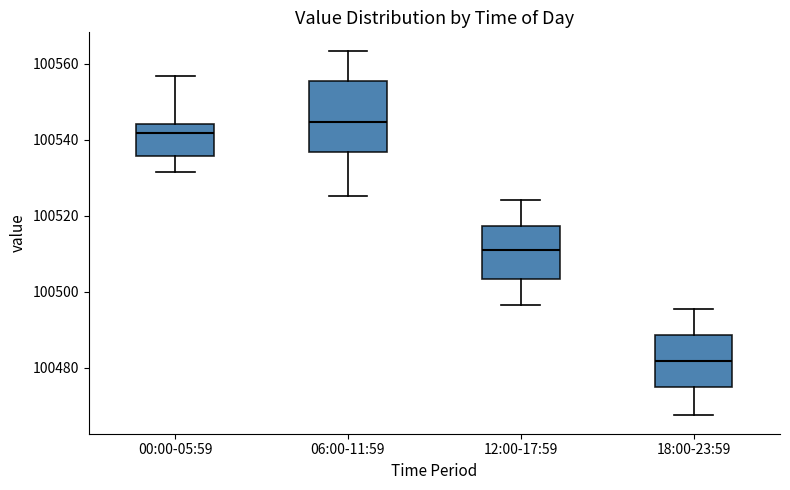

Where does the upper whisker of the box for 18:00-23:59 end on the y-axis? The values are not printed on the chart, so give them approximately, as read against the axis.

100496